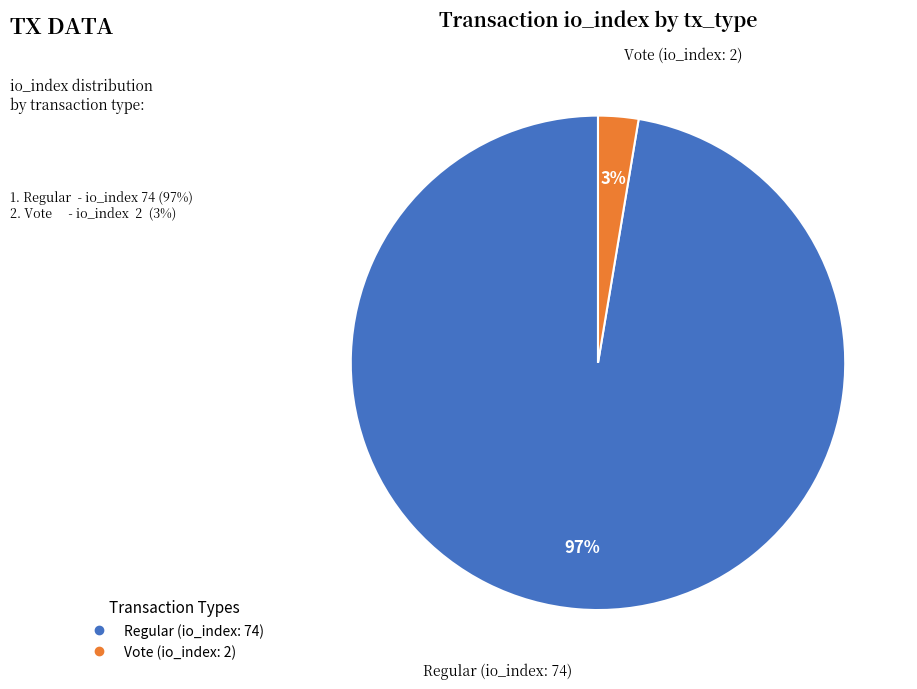

To the nearest percent, what is the average slice percentage?

50%